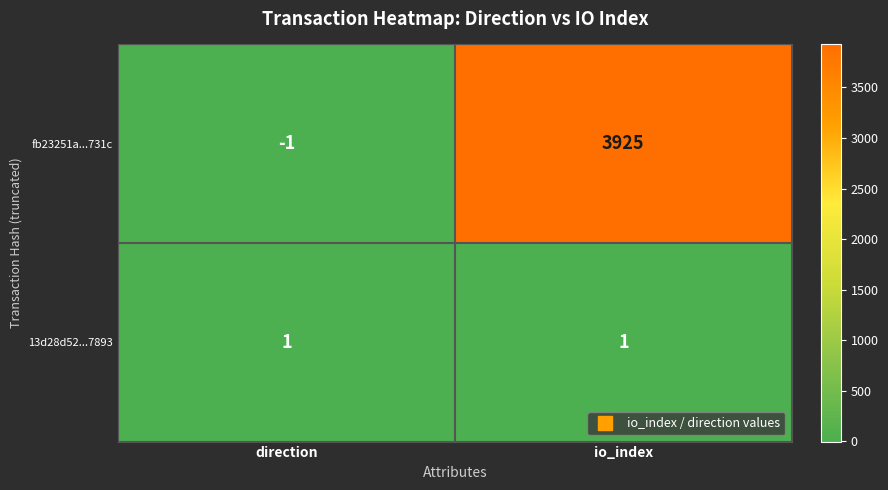

Reading right to left, transcribe all the data shown in this chart.

fb23251a...731c: io_index=3925	direction=-1
13d28d52...7893: io_index=1	direction=1